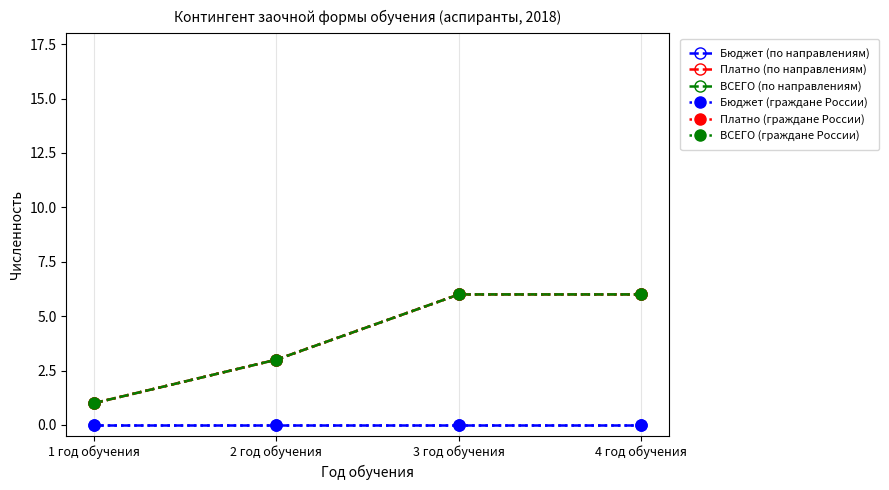

The value of Платно (граждане России) at 2 год обучения is 5. True or false?

False